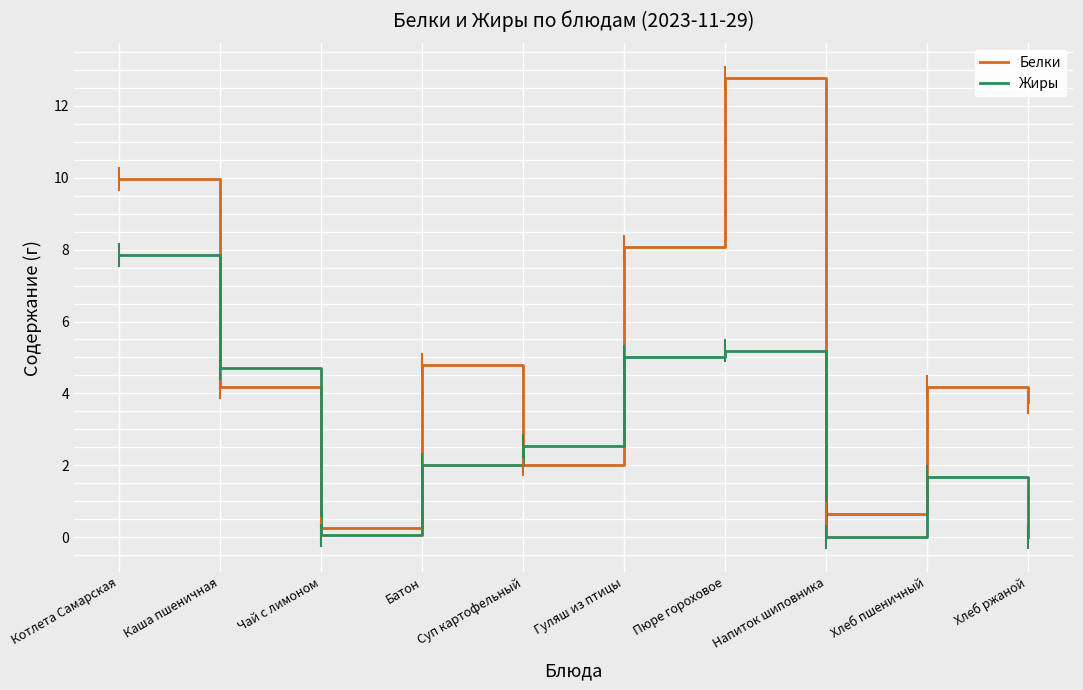

What is the sum of the Белки values at Суп картофельный and Батон?

6.8